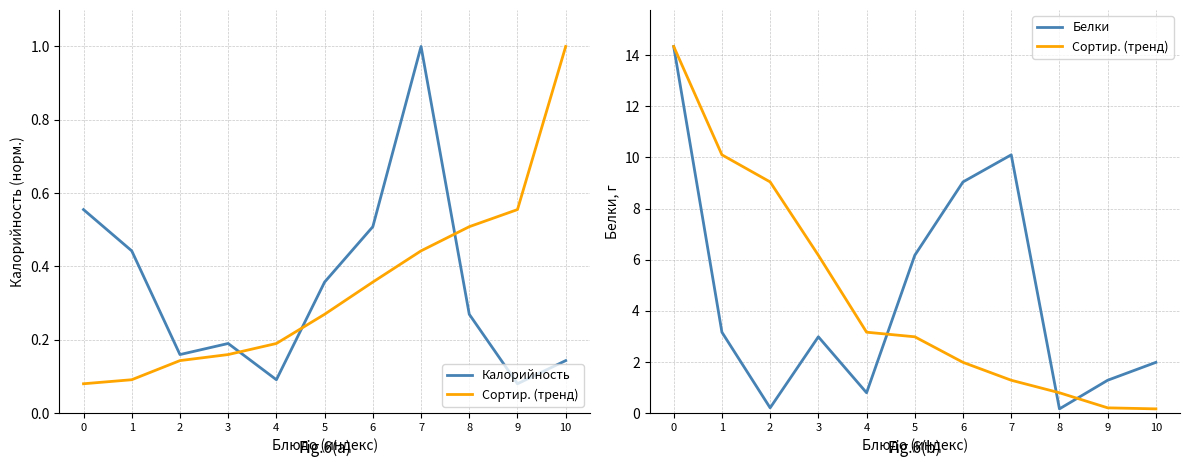

Reading left to right, list all the values displayed in this chart.

Калорийность: 0.6	0.4	0.2	0.2	0.1	0.4	0.5	1.0	0.3	0.1	0.1
Сортир. (тренд): 14.3	10.1	9.0	6.2	3.2	3.0	2.0	1.3	0.8	0.2	0.2
Белки: 14.3	3.2	0.2	3.0	0.8	6.2	9.0	10.1	0.2	1.3	2.0